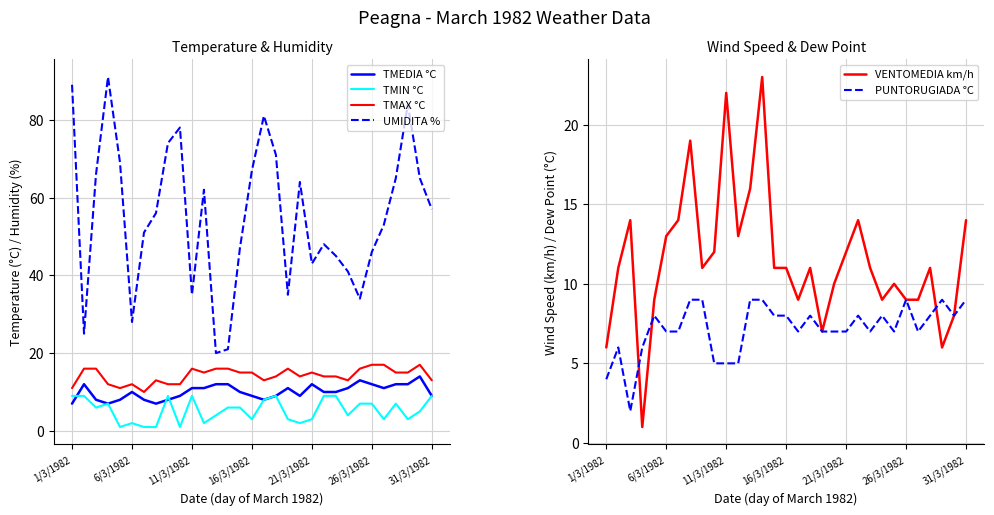

True or false: UMIDITA % and TMAX °C intersect in this chart.

False